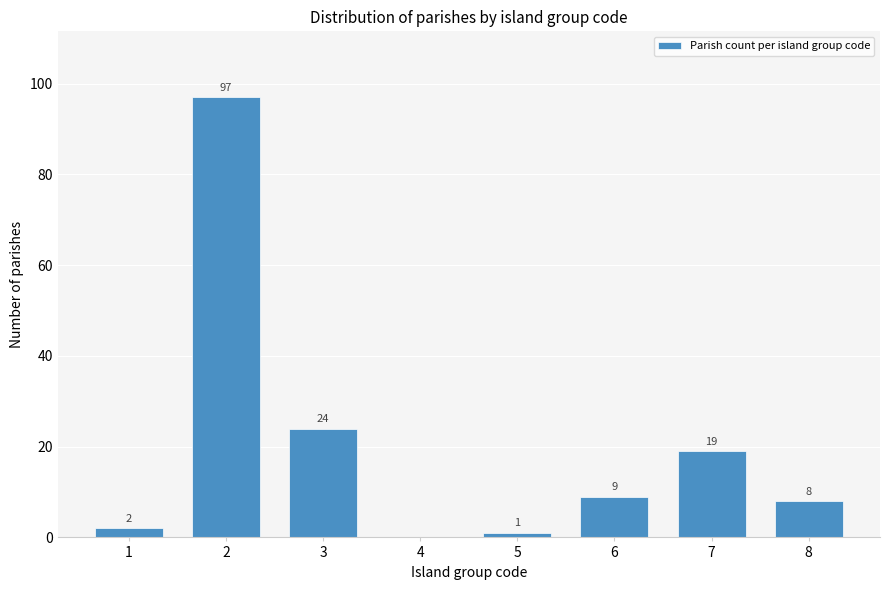

Reading left to right, list all the values displayed in this chart.

1=2	2=97	3=24	4=0	5=1	6=9	7=19	8=8